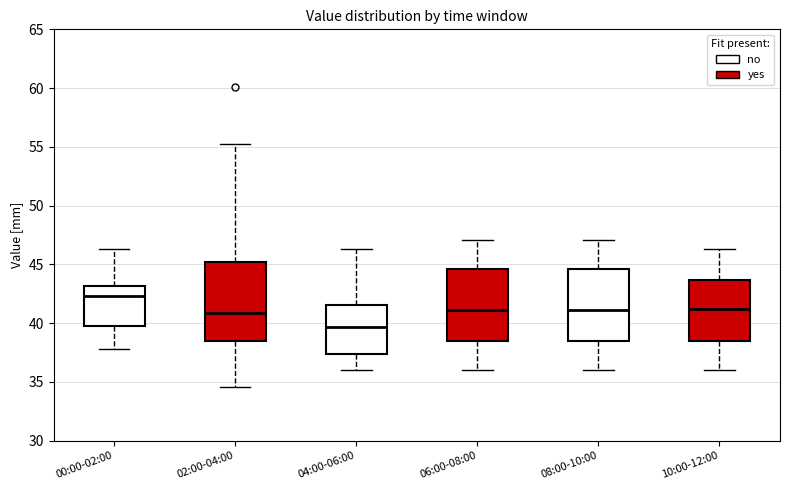

Reading left to right, transcribe this box plot: for each box, give where its median line is, the range the box spans, and where its two whiskers end, as read against the y-axis. The values are not printed on the chart, so give them approximately, as read against the axis.

00:00-02:00: median 42.5, box 39.5 to 43.0, whiskers 38.0 to 46.5
02:00-04:00: median 41.0, box 38.5 to 45.0, whiskers 34.5 to 55.0
04:00-06:00: median 39.5, box 37.5 to 41.5, whiskers 36.0 to 46.5
06:00-08:00: median 41.0, box 38.5 to 44.5, whiskers 36.0 to 47.0
08:00-10:00: median 41.0, box 38.5 to 44.5, whiskers 36.0 to 47.0
10:00-12:00: median 41.0, box 38.5 to 43.5, whiskers 36.0 to 46.5